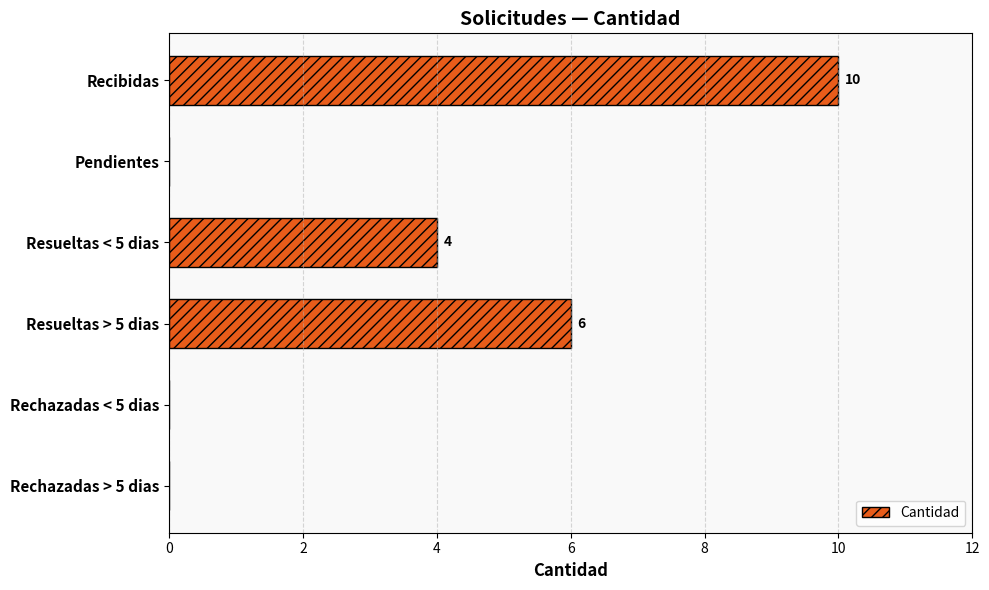

True or false: the data shows 0 at Rechazadas < 5 dias.

True